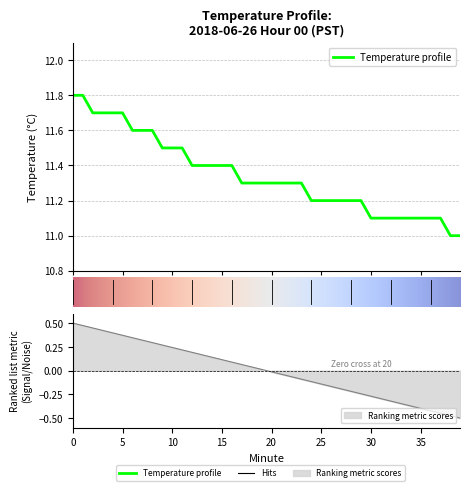

Does the chart display data point markers on the line(s)?

No